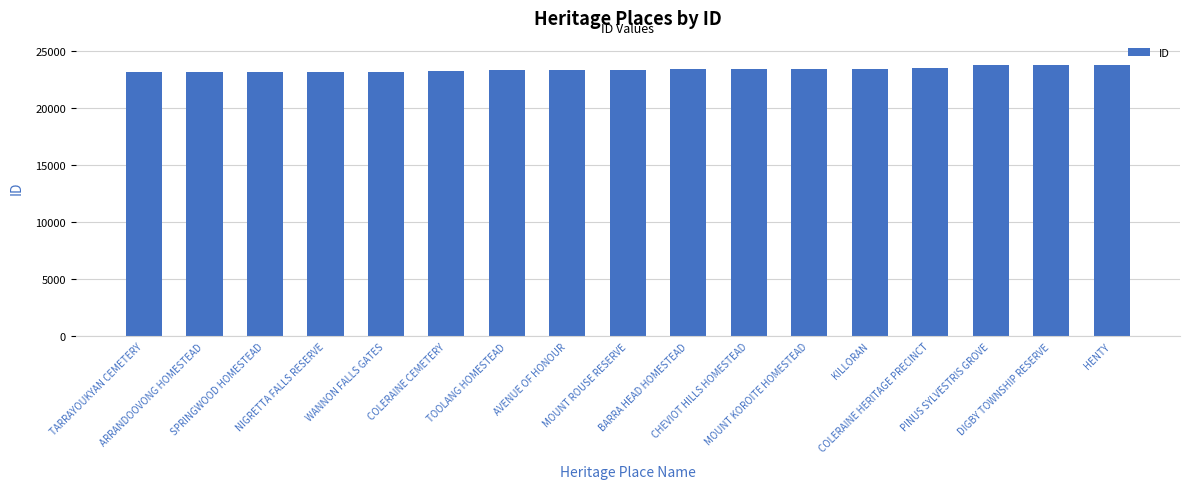

What is the greatest value displayed?

23790